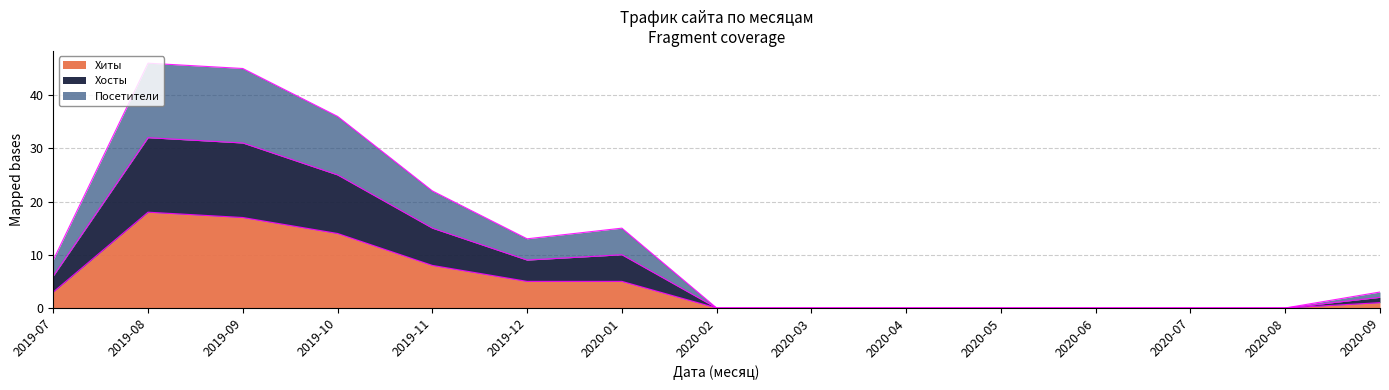

Rank the categories by Хосты value from lowest to highest.

2020-02, 2020-03, 2020-04, 2020-05, 2020-06, 2020-07, 2020-08, 2020-09, 2019-07, 2019-12, 2020-01, 2019-11, 2019-10, 2019-09, 2019-08